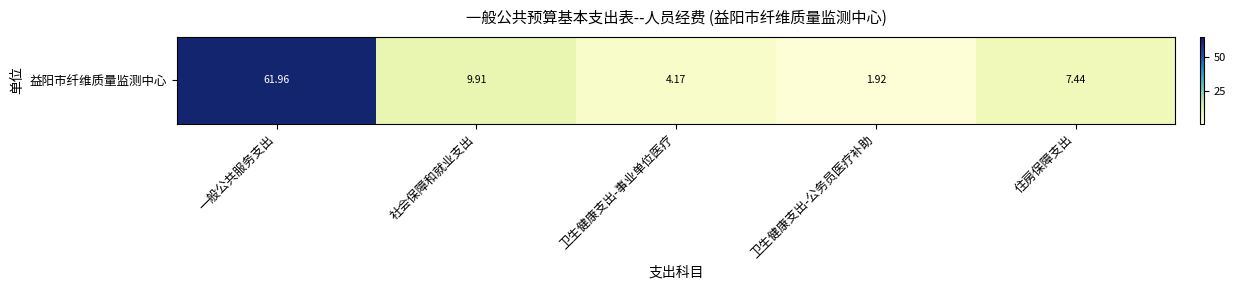

Reading right to left, list all the values displayed in this chart.

7.4	1.9	4.2	9.9	62.0